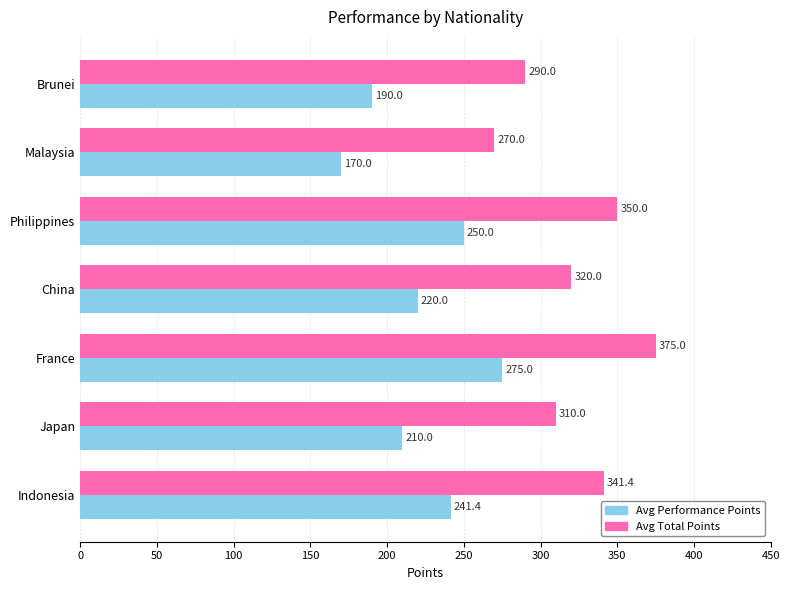

What is the spread (max minus min) of values at Malaysia?

100.0